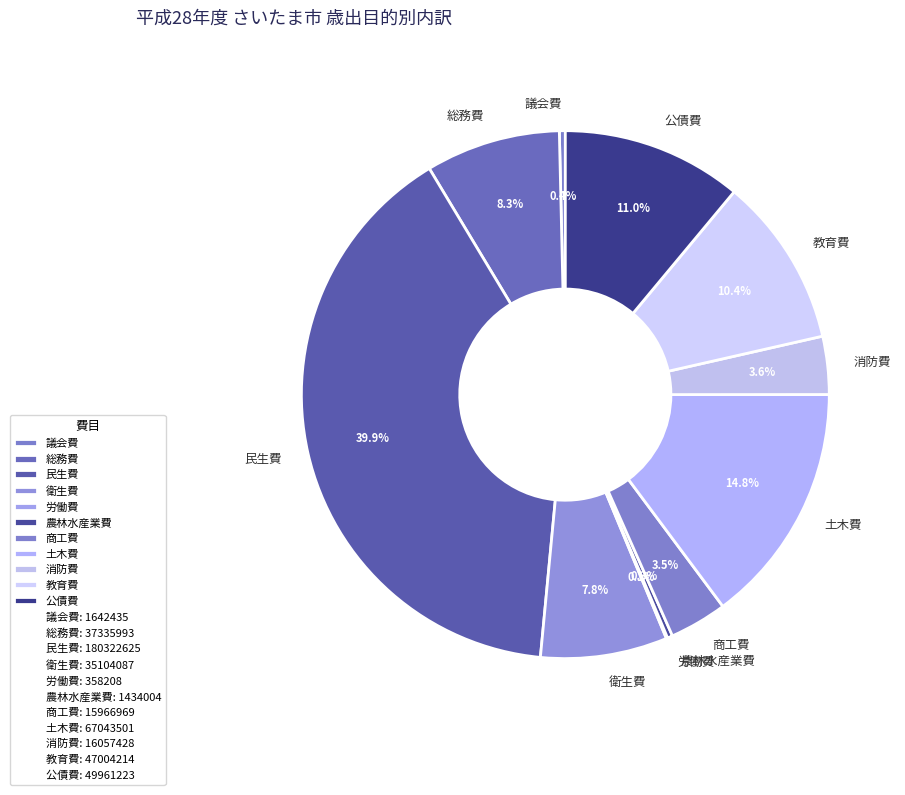

What is the largest slice in the pie chart?

民生費